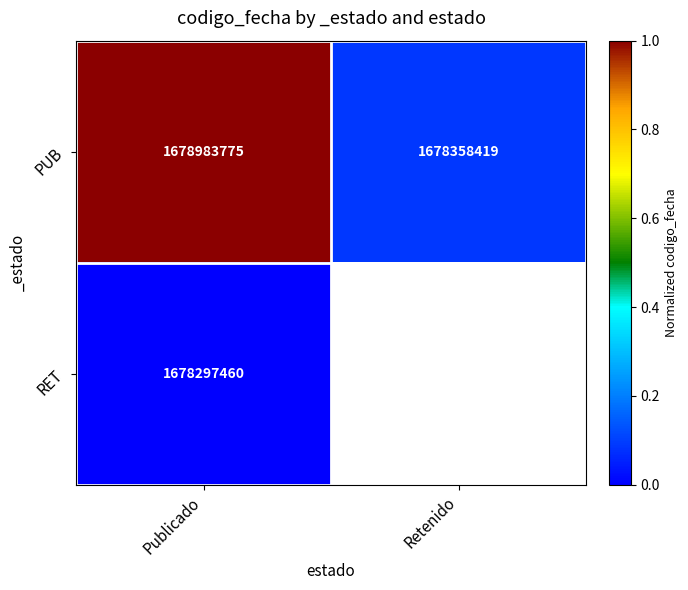

Is it true that PUB equals 0.1 at Retenido?

False